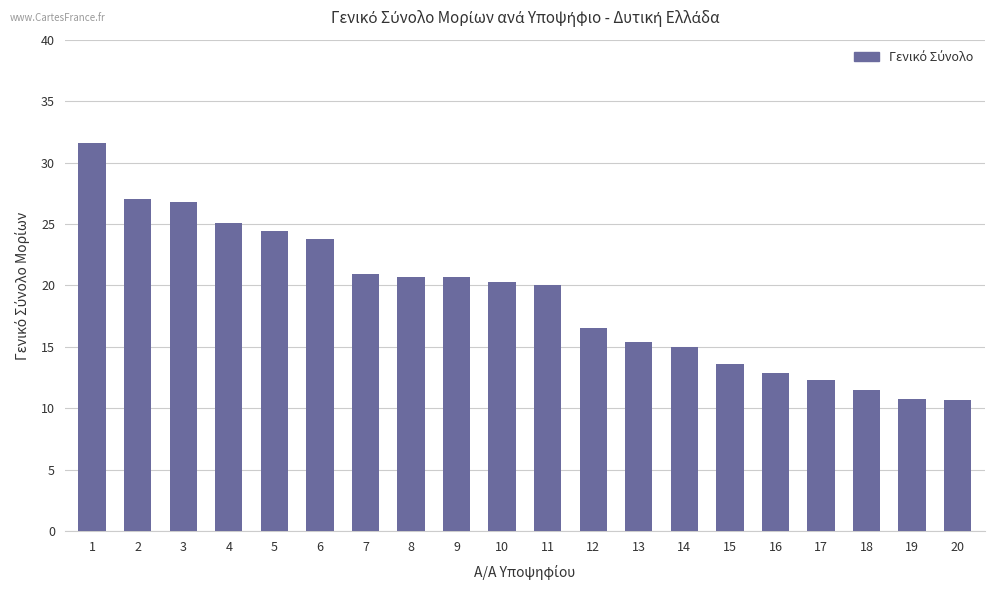

True or false: the data shows 45.0 at 2.

False